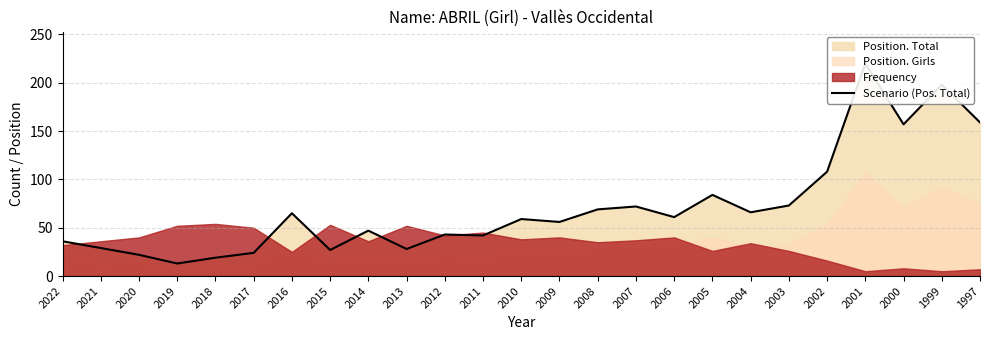

List the labels in order of value, smallest first.

2019, 2018, 2020, 2017, 2015, 2013, 2021, 2022, 2011, 2012, 2014, 2009, 2010, 2006, 2016, 2004, 2008, 2007, 2003, 2005, 2002, 2000, 1997, 1999, 2001